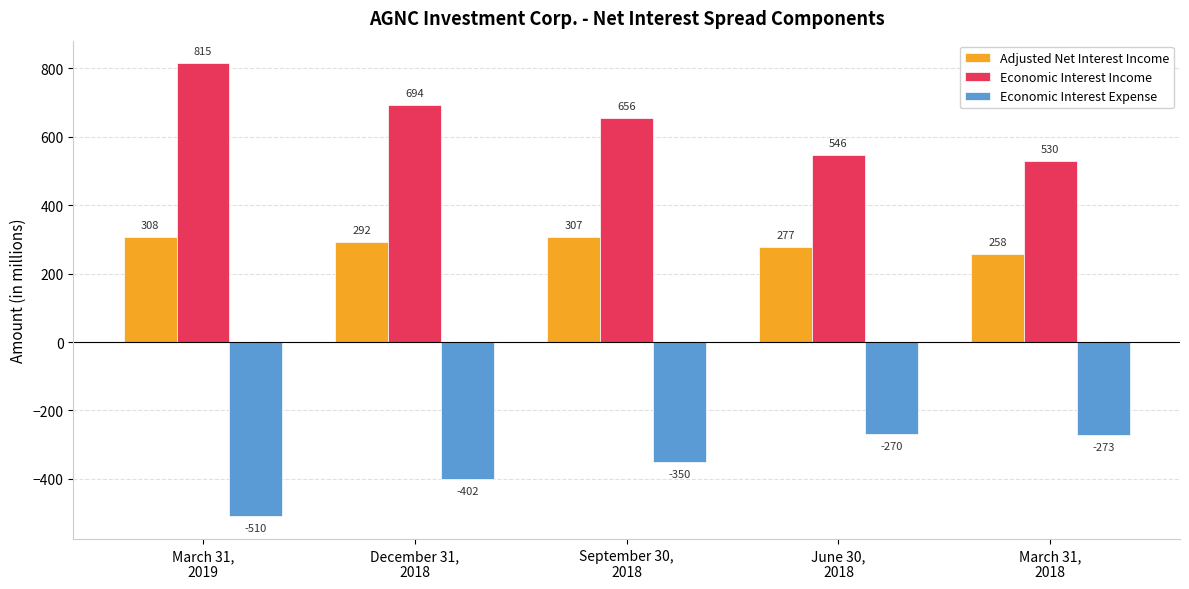

Which series has the largest range (max minus min)?

Economic Interest Income